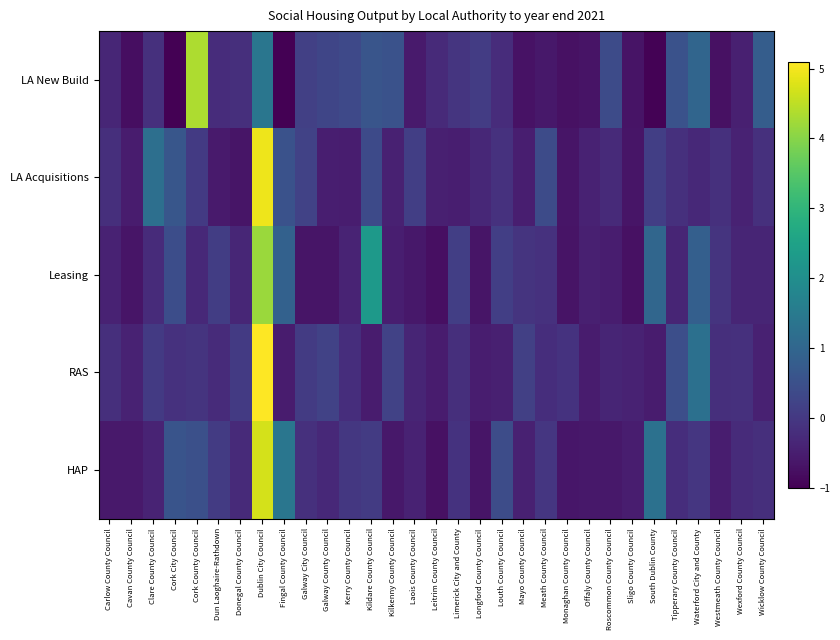

At which category is the sum across all series the highest?

Dublin City Council